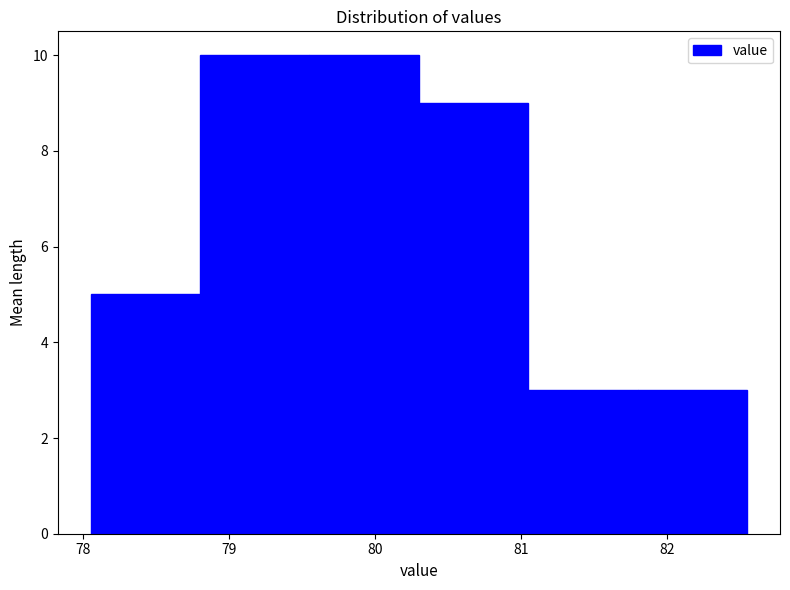

Reading left to right, list every bar in this chart as the range it spans on the x-axis followed by its height. Neither the bar edges nor the heights are printed on the chart, so give them approximately, as read against the axes.

78.05 to 78.80: 5
78.80 to 79.55: 10
79.55 to 80.30: 10
80.30 to 81.05: 9
81.05 to 81.80: 3
81.80 to 82.55: 3